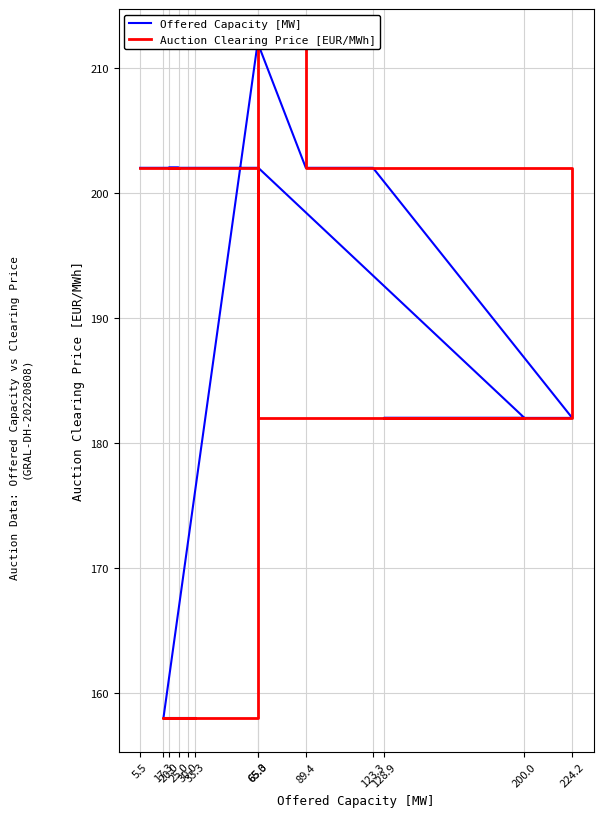

What is the minimum value shown in the chart?

158